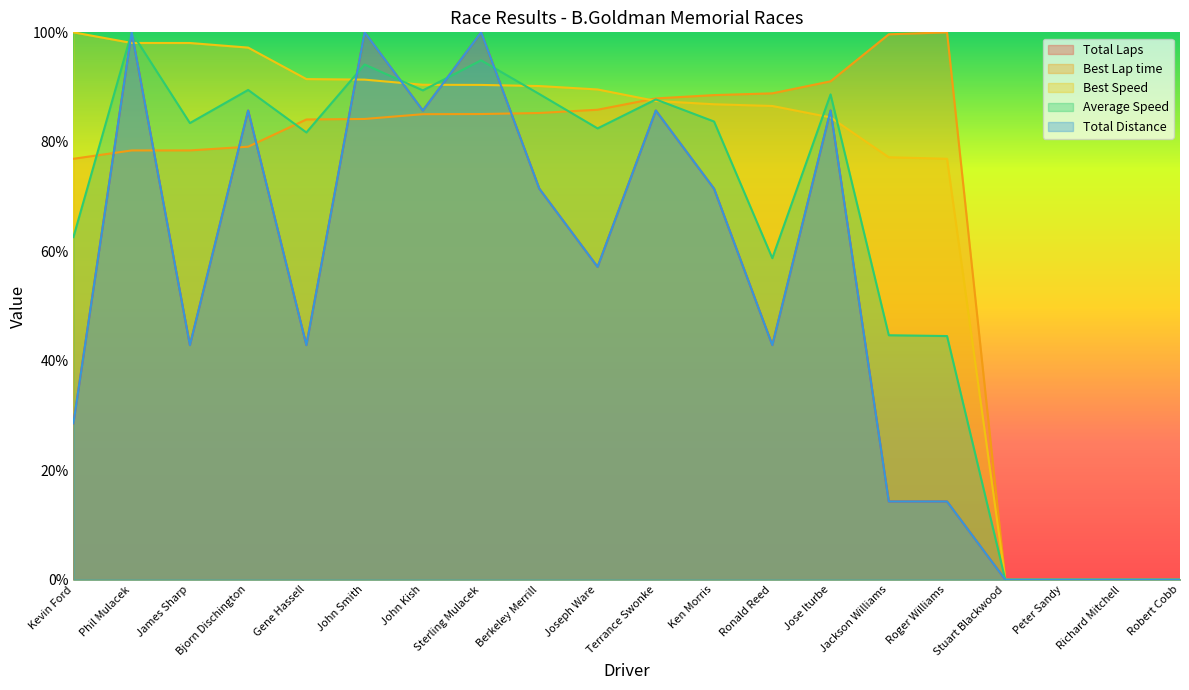

Reading left to right, what are all the values shown in this chart?

Total Laps: 28.6	100.0	42.9	85.7	42.9	100.0	85.7	100.0	71.4	57.1	85.7	71.4	42.9	85.7	14.3	14.3	0.0	0.0	0.0	0.0
Best Lap time: 76.9	78.4	78.4	79.1	84.1	84.2	85.0	85.1	85.3	85.9	87.9	88.5	88.9	91.0	99.6	100.0	0.0	0.0	0.0	0.0
Best Speed: 100.0	98.1	98.1	97.2	91.5	91.4	90.4	90.4	90.2	89.6	87.5	86.9	86.5	84.5	77.2	76.9	0.0	0.0	0.0	0.0
Average Speed: 62.6	100.0	83.4	89.5	81.7	94.1	89.4	94.9	88.7	82.4	87.7	83.7	58.7	88.7	44.7	44.5	0.0	0.0	0.0	0.0
Total Distance: 28.6	100.0	42.9	85.7	42.9	100.0	85.7	100.0	71.4	57.1	85.7	71.4	42.9	85.7	14.3	14.3	0.0	0.0	0.0	0.0